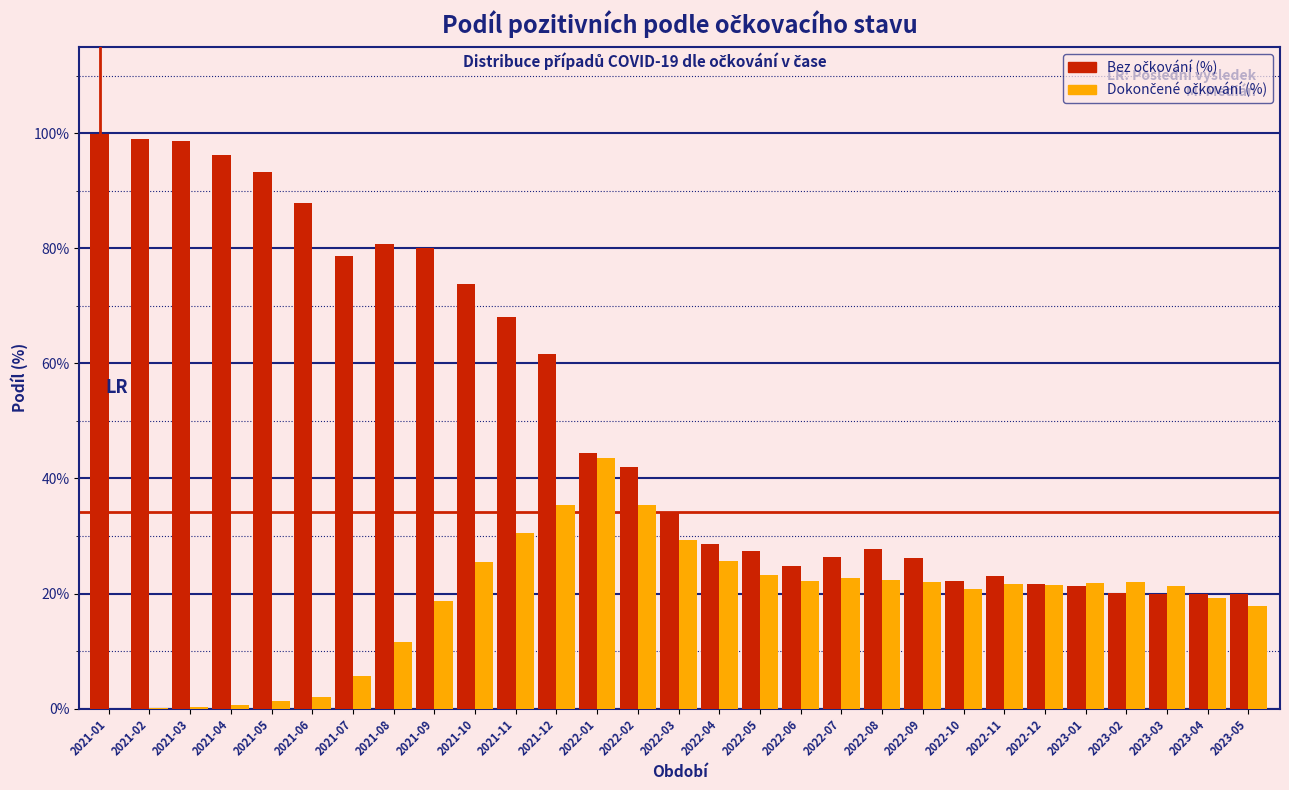

What is the total value across all series at 2021-01?

99.8